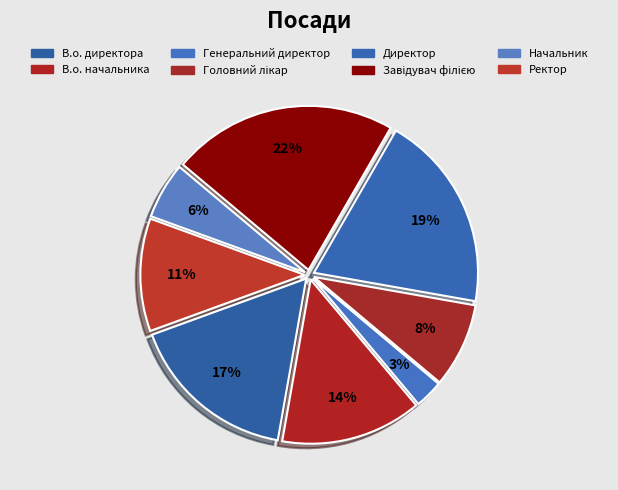

Count the number of slices in the pie.

8